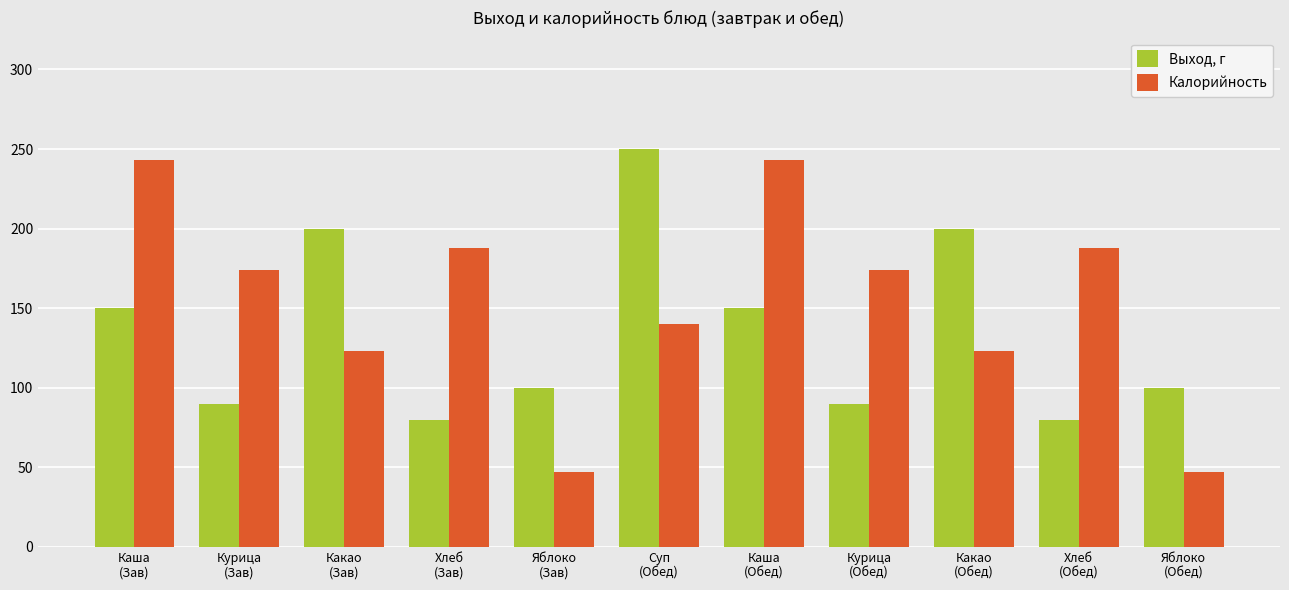

At which label does Калорийность first exceed 174?

Каша
(Зав)